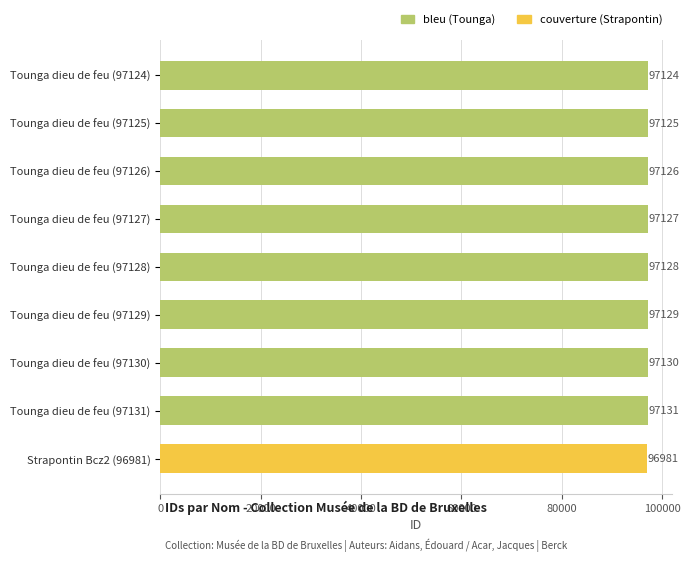

Is it true that the value at Tounga dieu de feu (97130) is 144849?

False